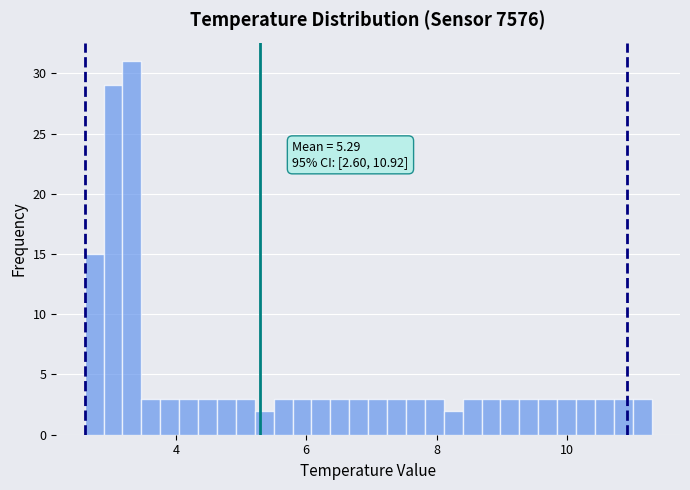

Read against the x-axis, roughly where is the centre of the tallest bar?

3.4